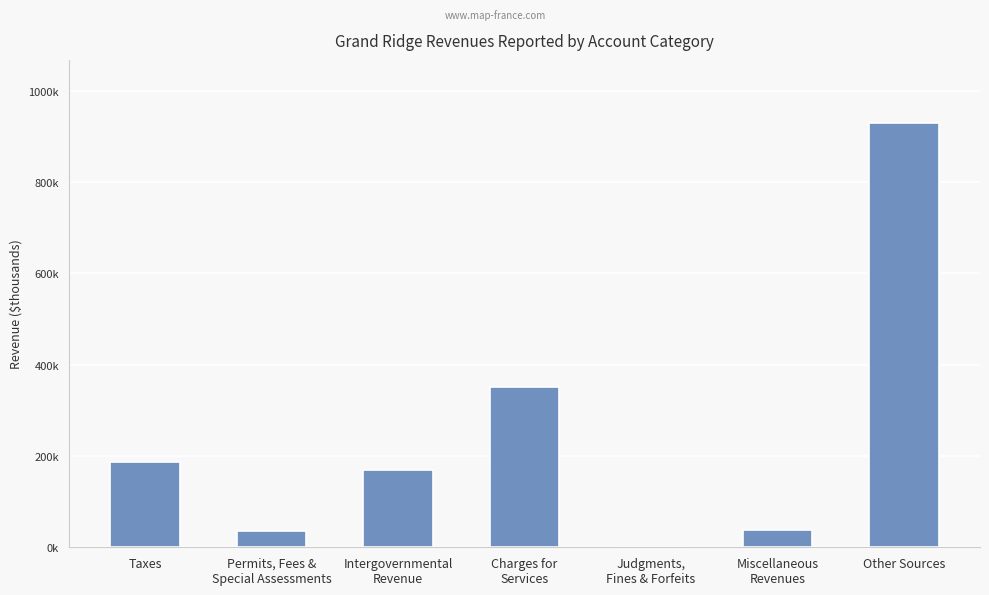

List the labels in order of value, largest first.

Other Sources, Charges for
Services, Taxes, Intergovernmental
Revenue, Miscellaneous
Revenues, Permits, Fees &
Special Assessments, Judgments,
Fines & Forfeits